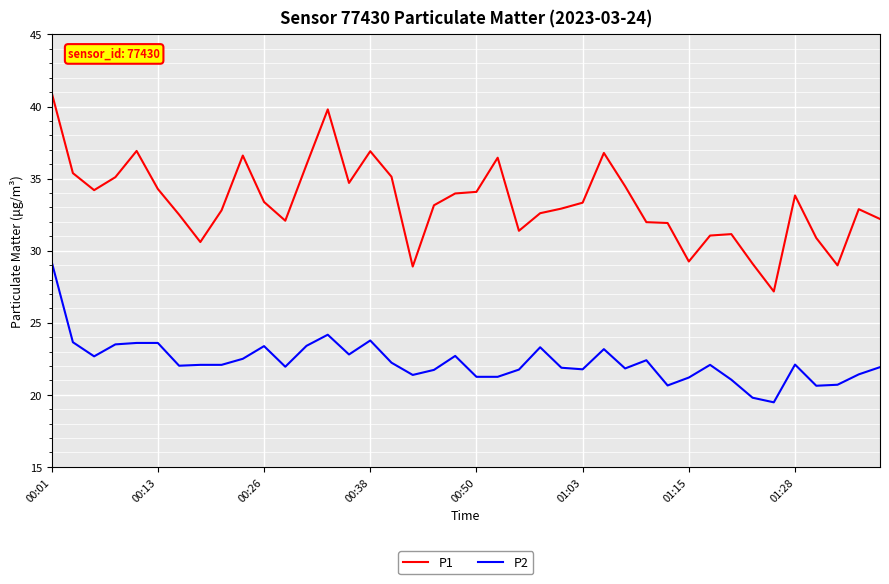

True or false: P1 and P2 intersect in this chart.

False